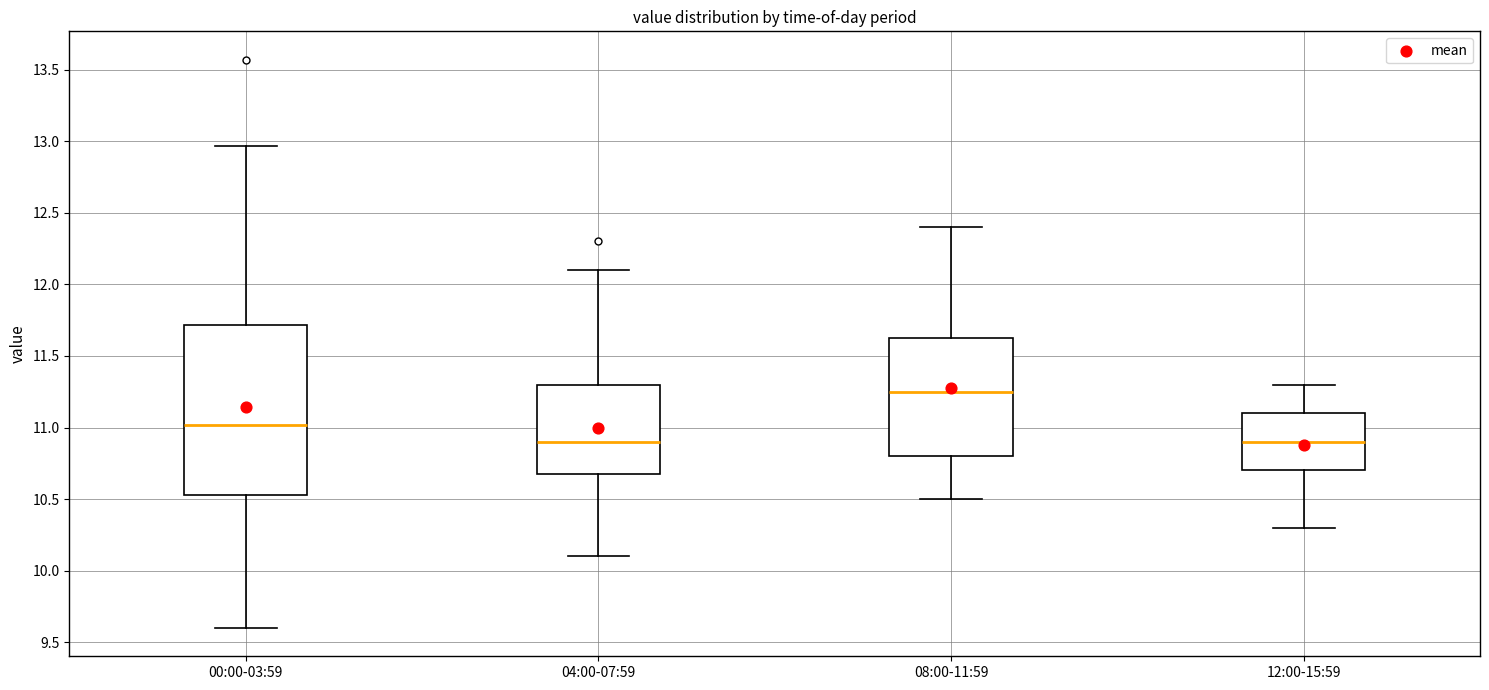

Which box's median line is the highest?

08:00-11:59